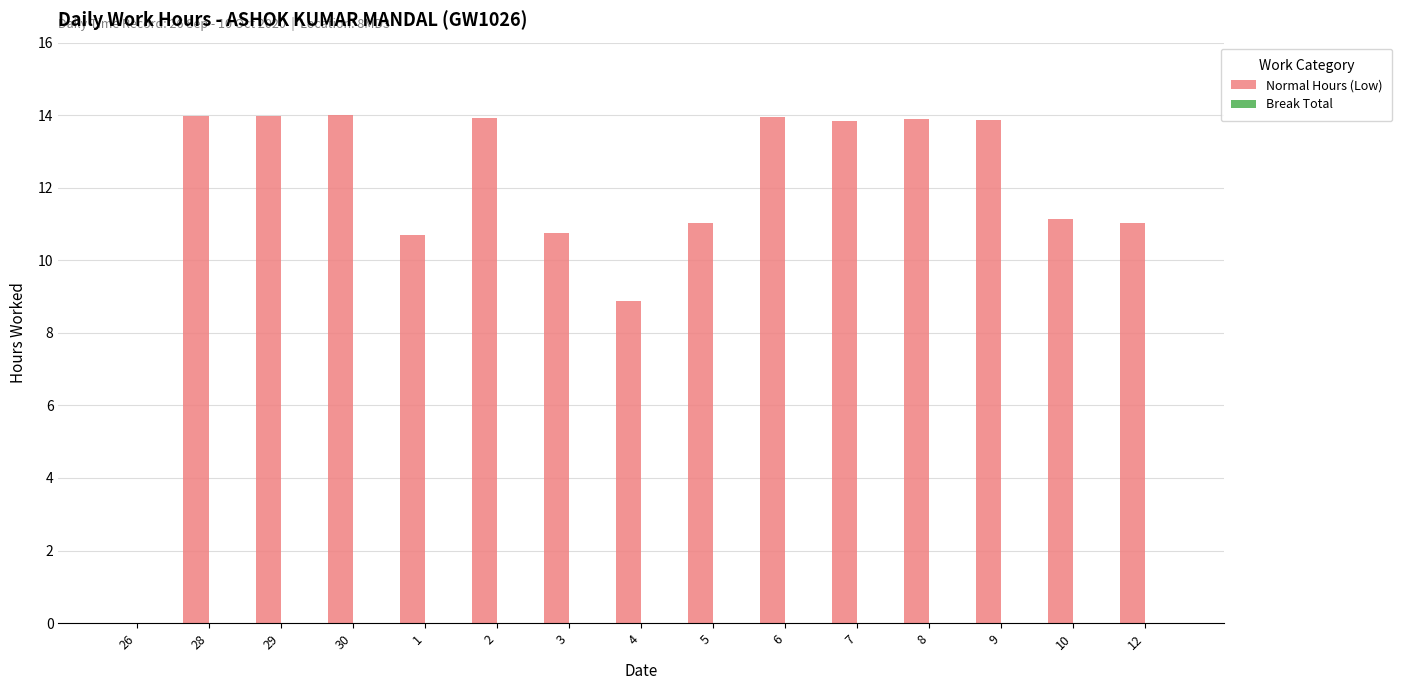

Which has a higher value, 5 or 29?

29